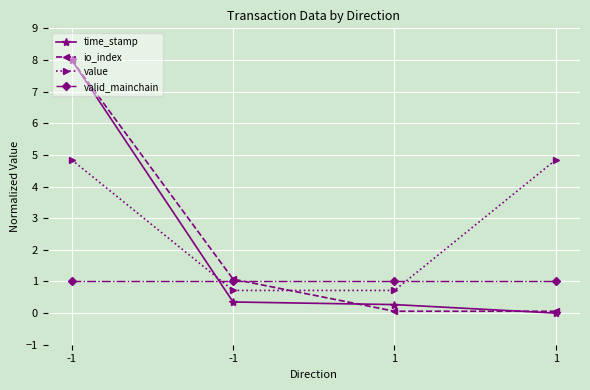

Between 1 and -1, which is larger?

-1